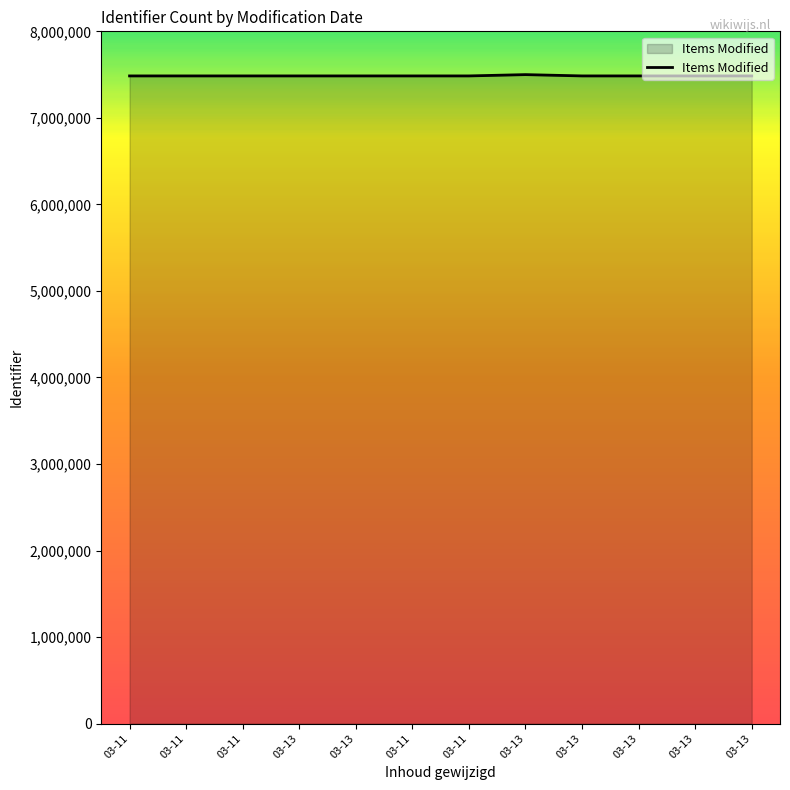

True or false: there are more than 1 points higher than both neighbors.

False